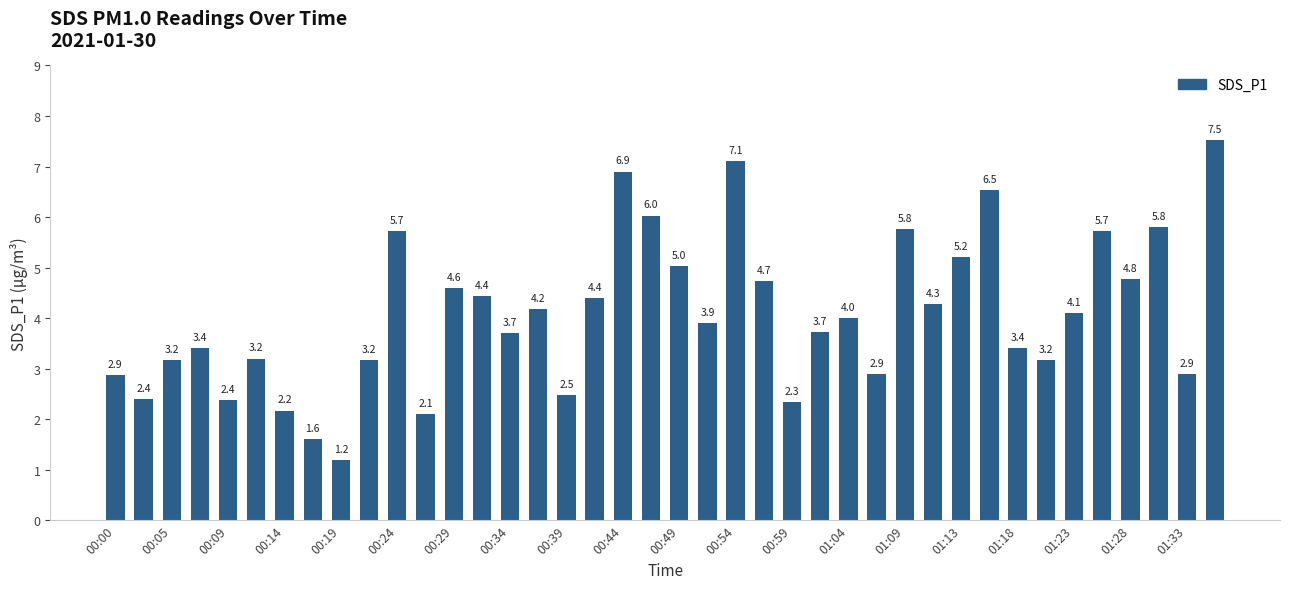

What is the greatest value displayed?

7.5